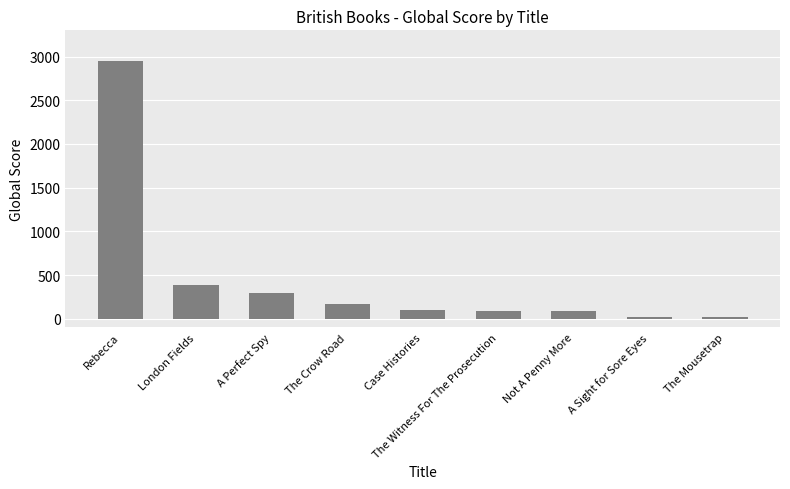

What is the value of the 4th bar from the left?

171